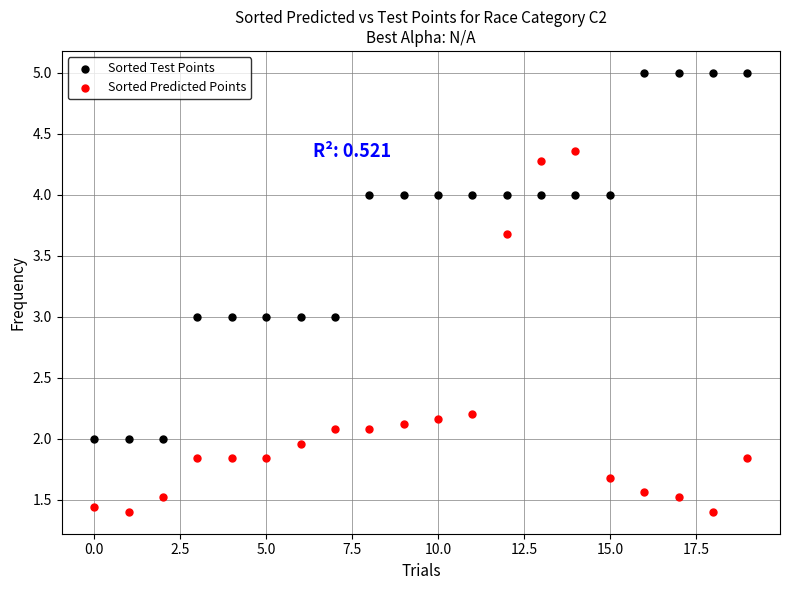

Across all data points, what is the range of Y values (max minus min)?

3.6